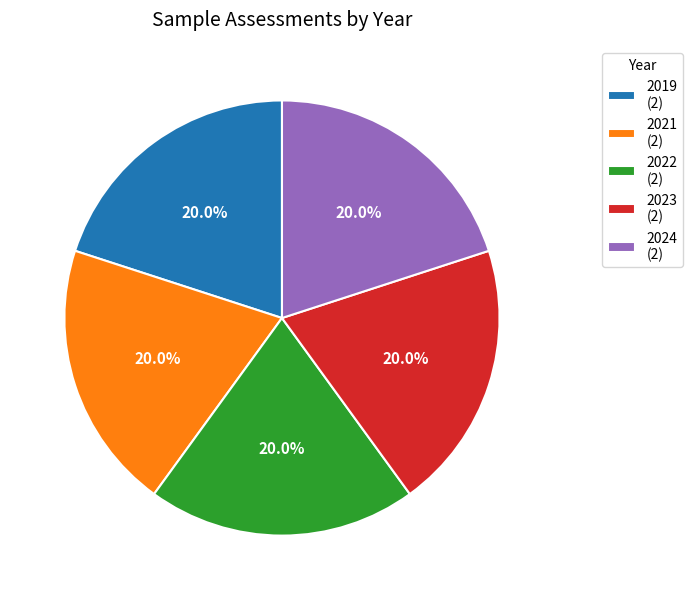

Does any single category account for the majority?

No